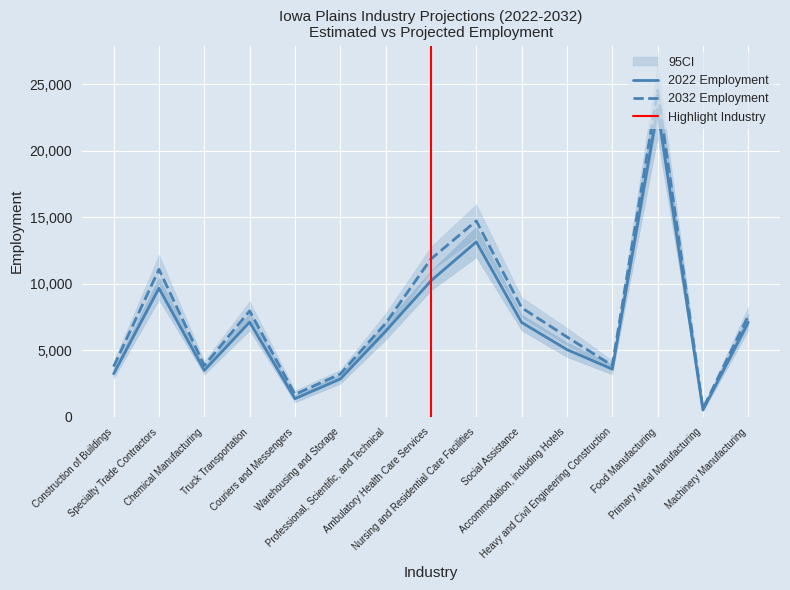

What position from the right is Truck Transportation?

12